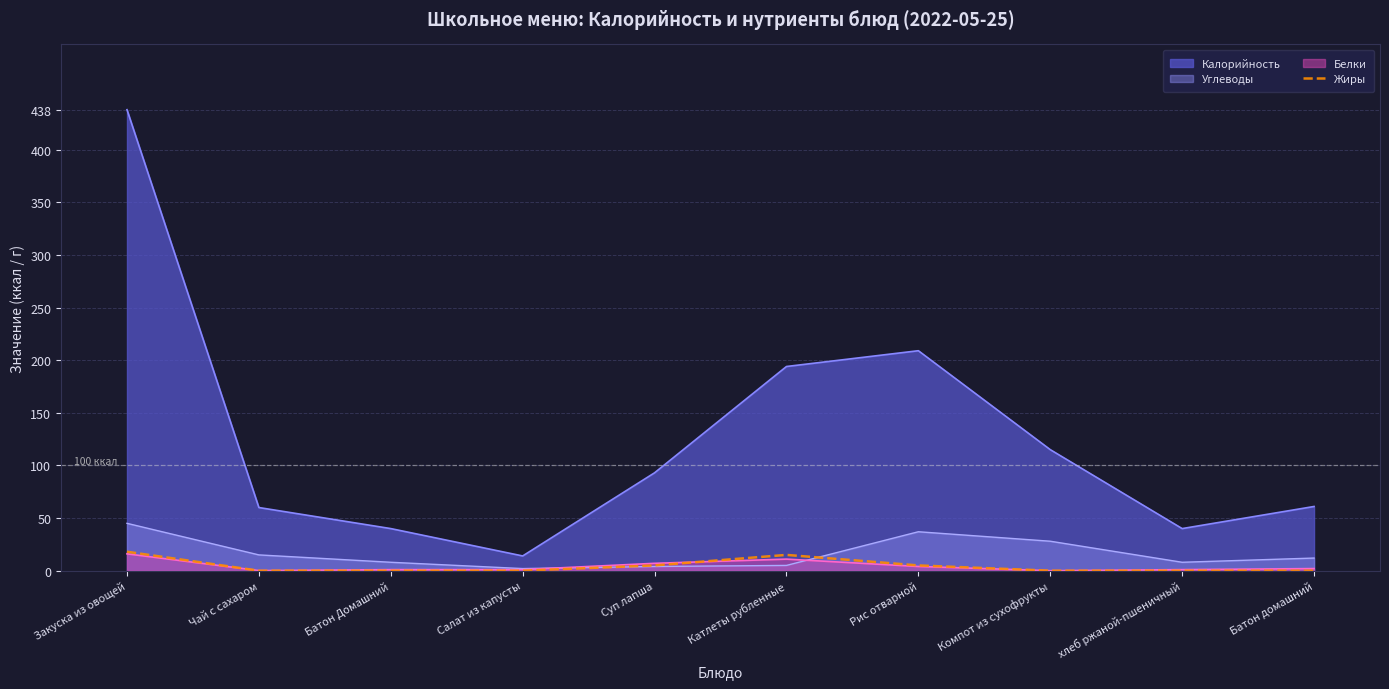

Which label corresponds to the smallest value in the chart?

Чай с сахаром